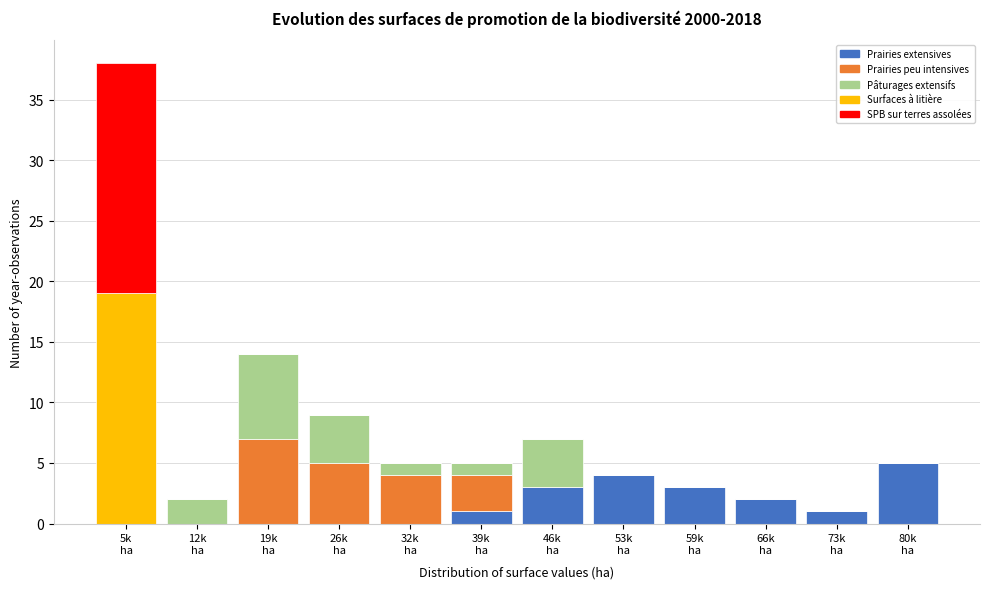

What is the maximum value for Prairies extensives?

5